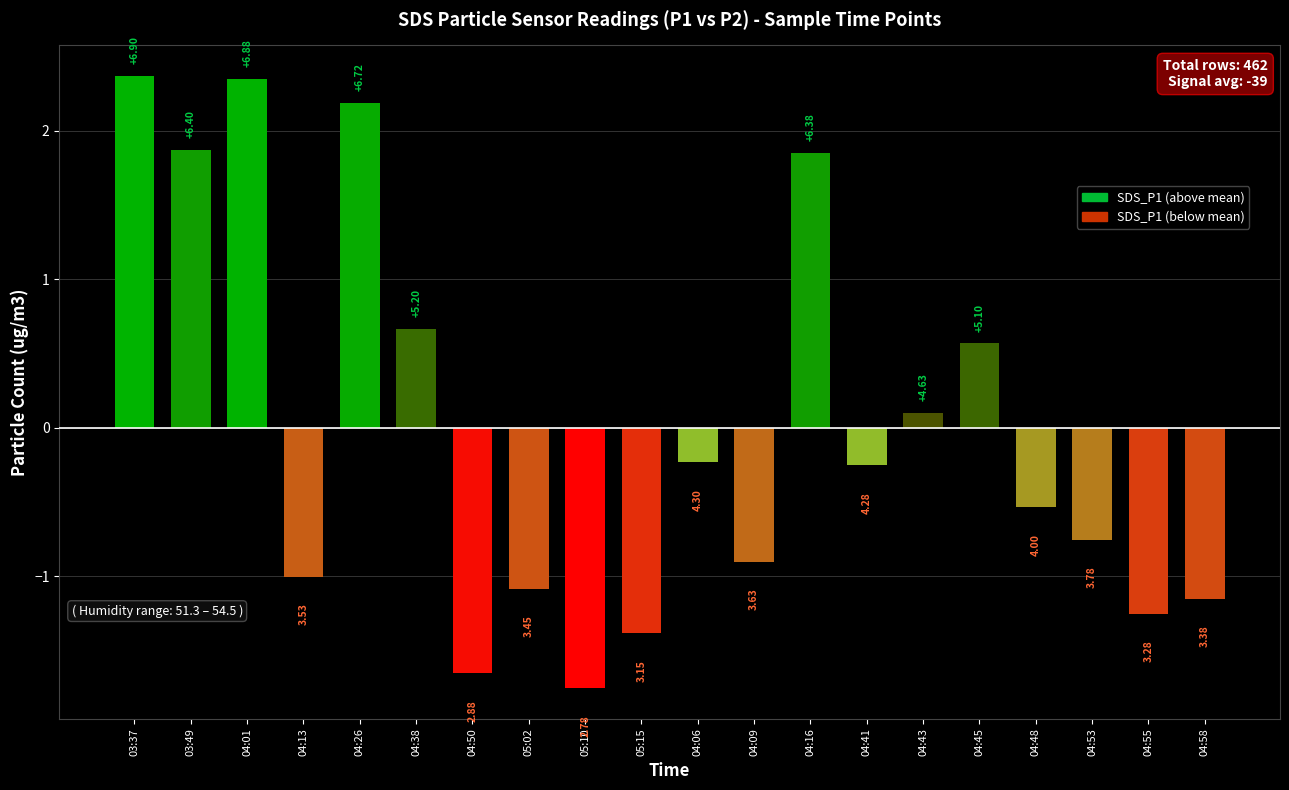

Are the bars horizontal?

No